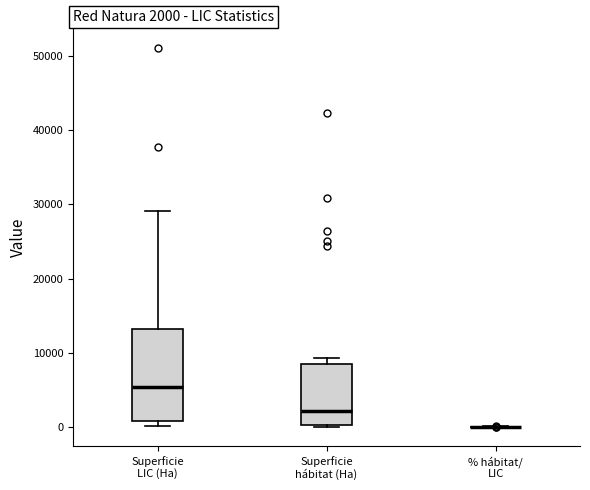

Comparing the boxes themselves (not the whiskers), which one is the tallest?

Superficie LIC (Ha)